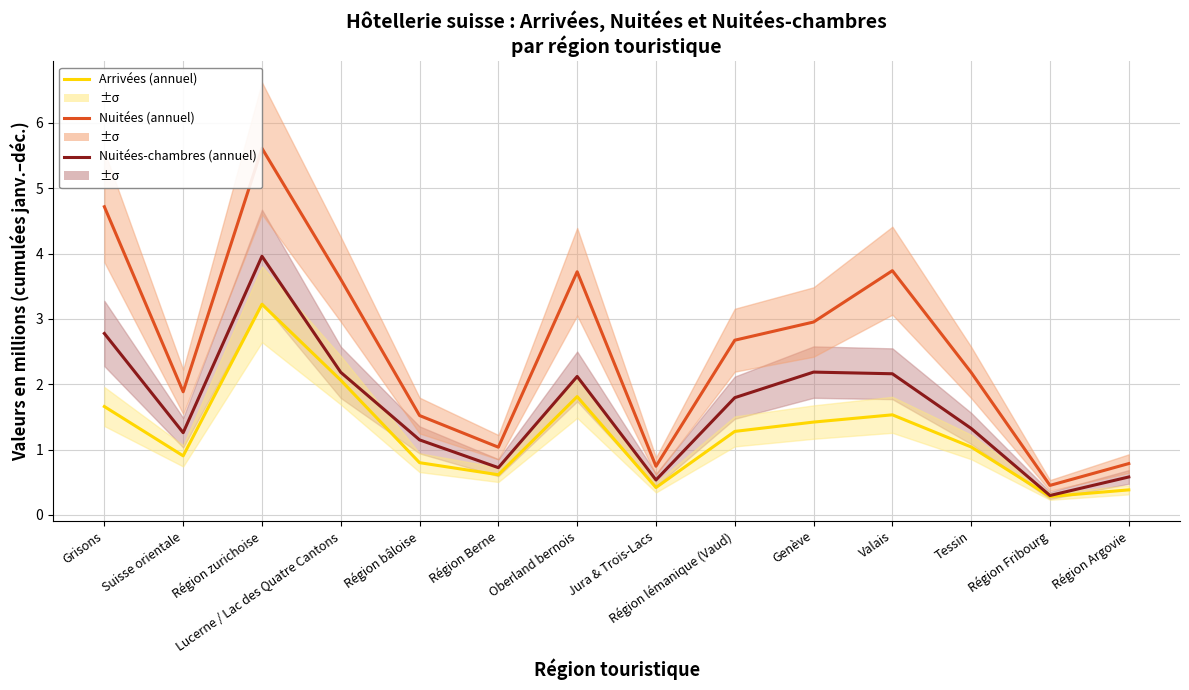

At which category does Nuitées (annuel) reach its first local valley?

Suisse orientale